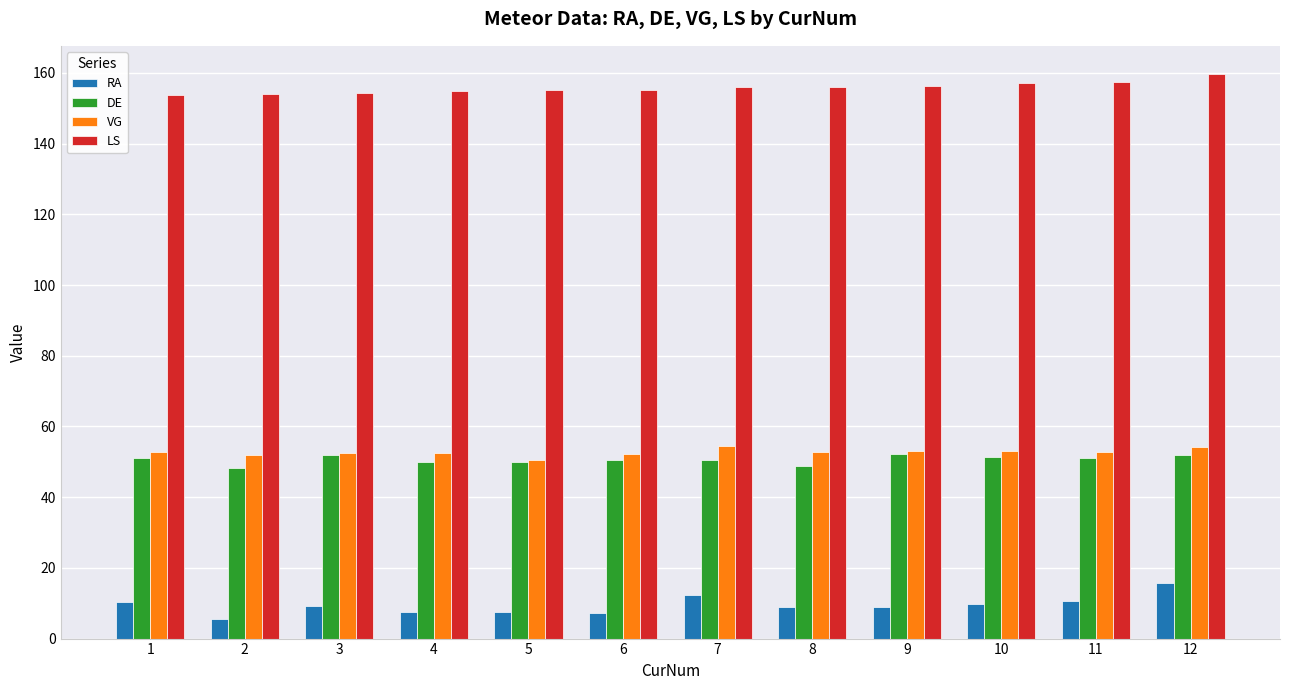

What is the minimum value shown in the chart?

5.6